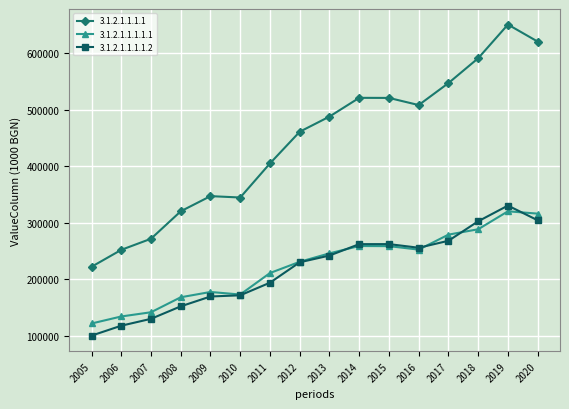

Which series has the largest total across all categories?

3.1.2.1.1.1.1